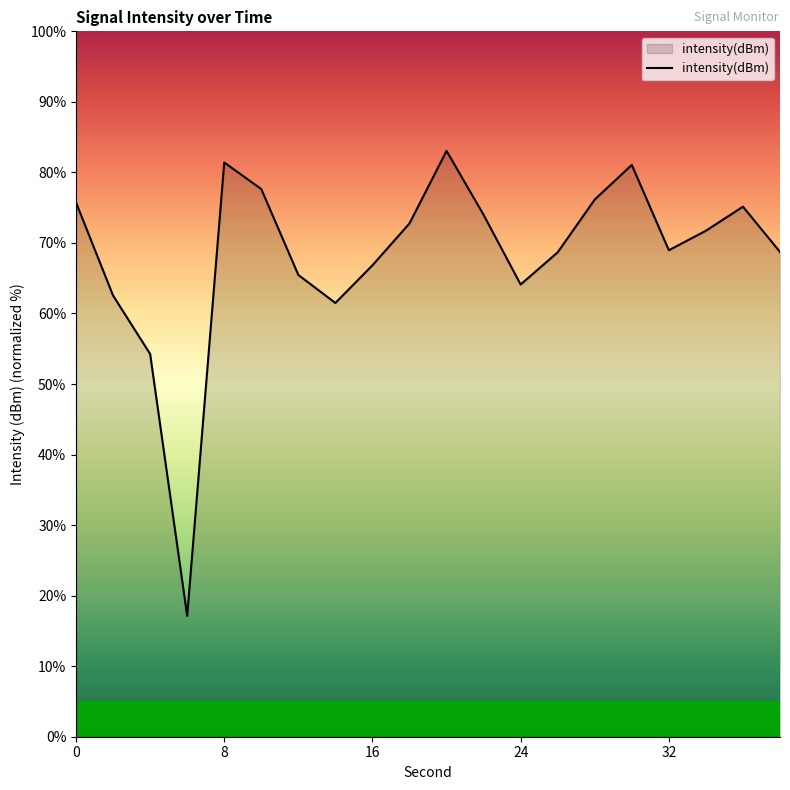

What is the difference between the maximum and minimum values?

65.9